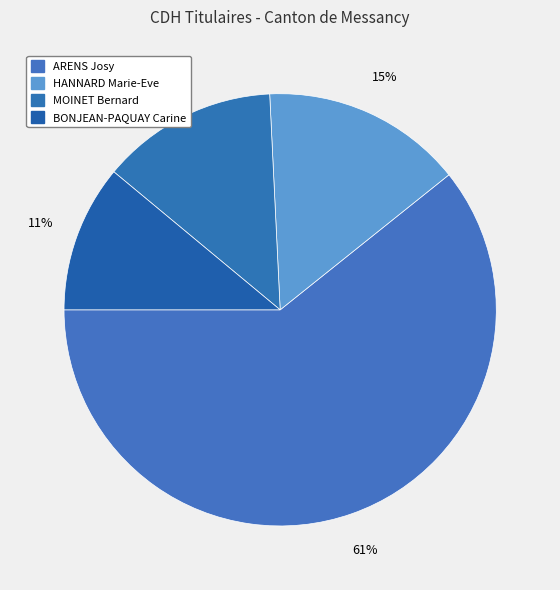

How many segments does this pie chart have?

4